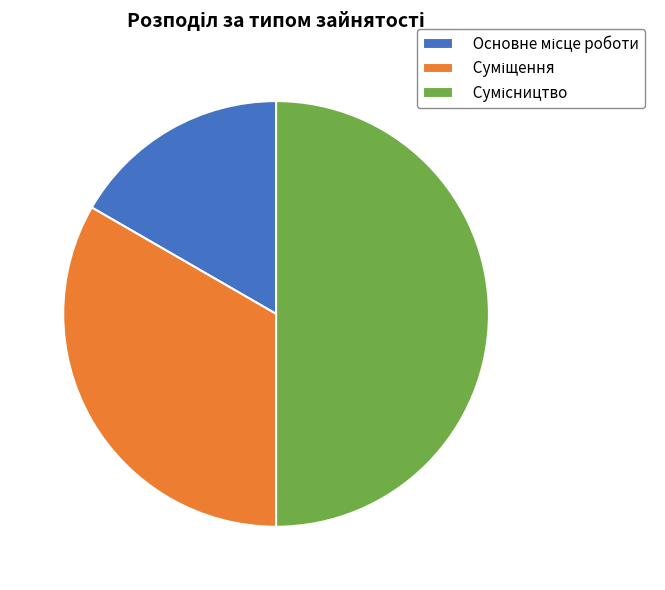

To the nearest percent, what is the combined percentage of Основне місце роботи and Суміщення?

50%